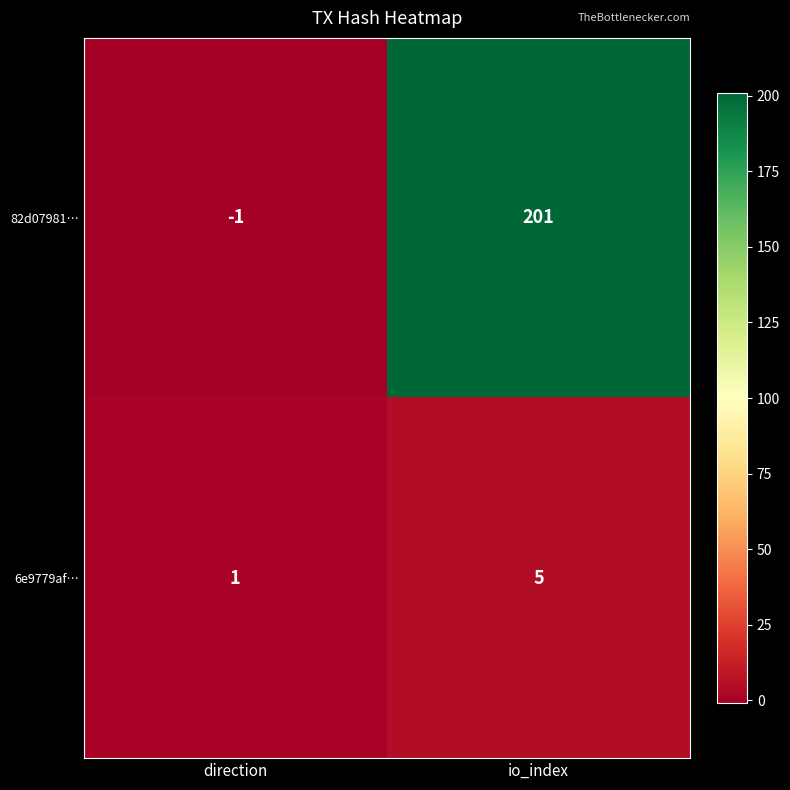

What is the sum of the 82d07981… values at io_index and direction?

200